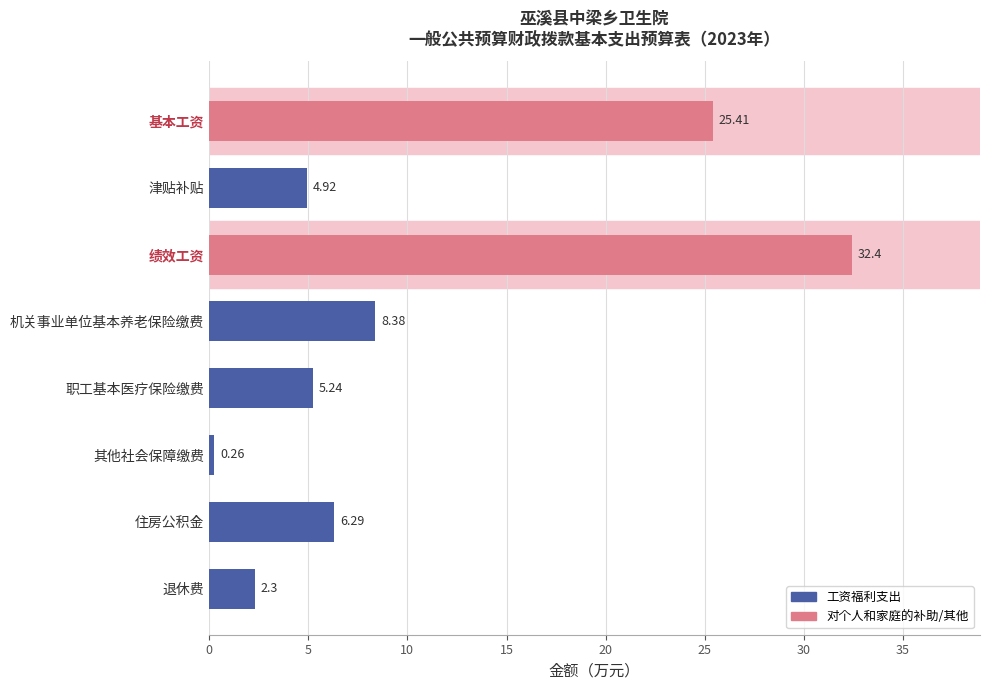

How many bars are there in total?

8